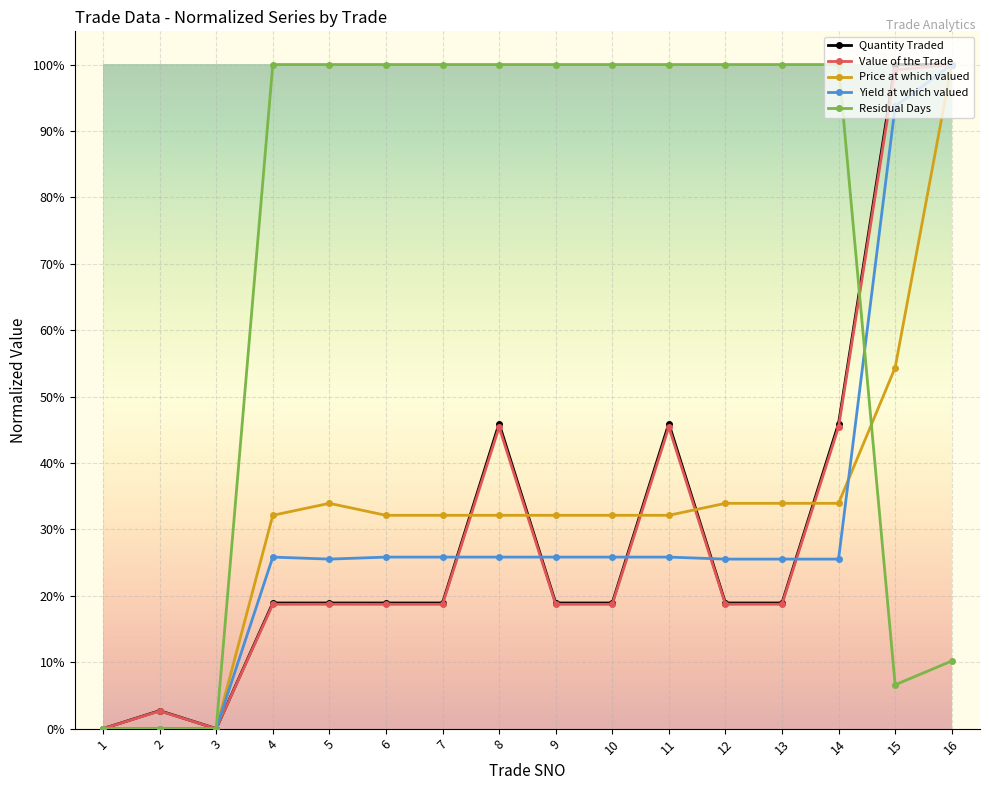

Which series has the largest total across all categories?

Residual Days